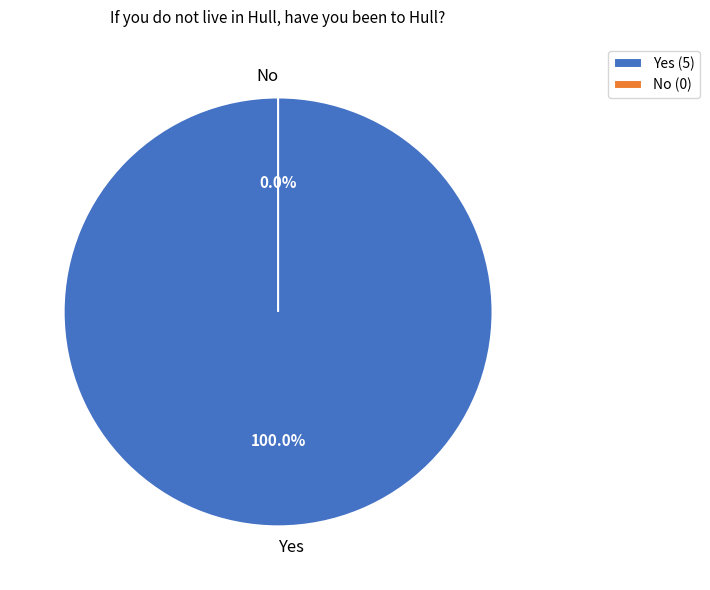

Is there any slice that represents more than half of the pie?

Yes